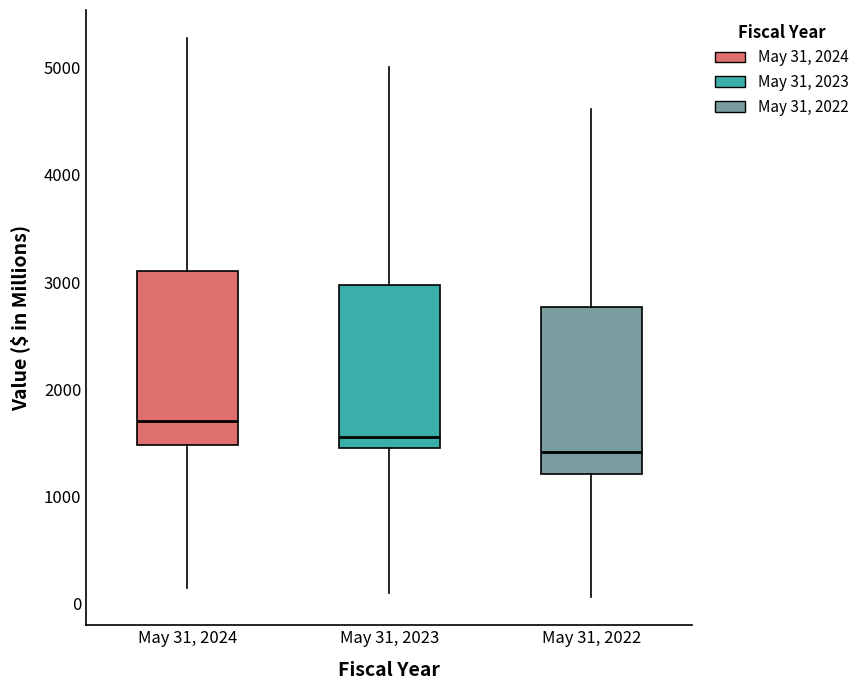

Where does the median line of the box for May 31, 2022 sit on the y-axis? The values are not printed on the chart, so give them approximately, as read against the axis.

1400